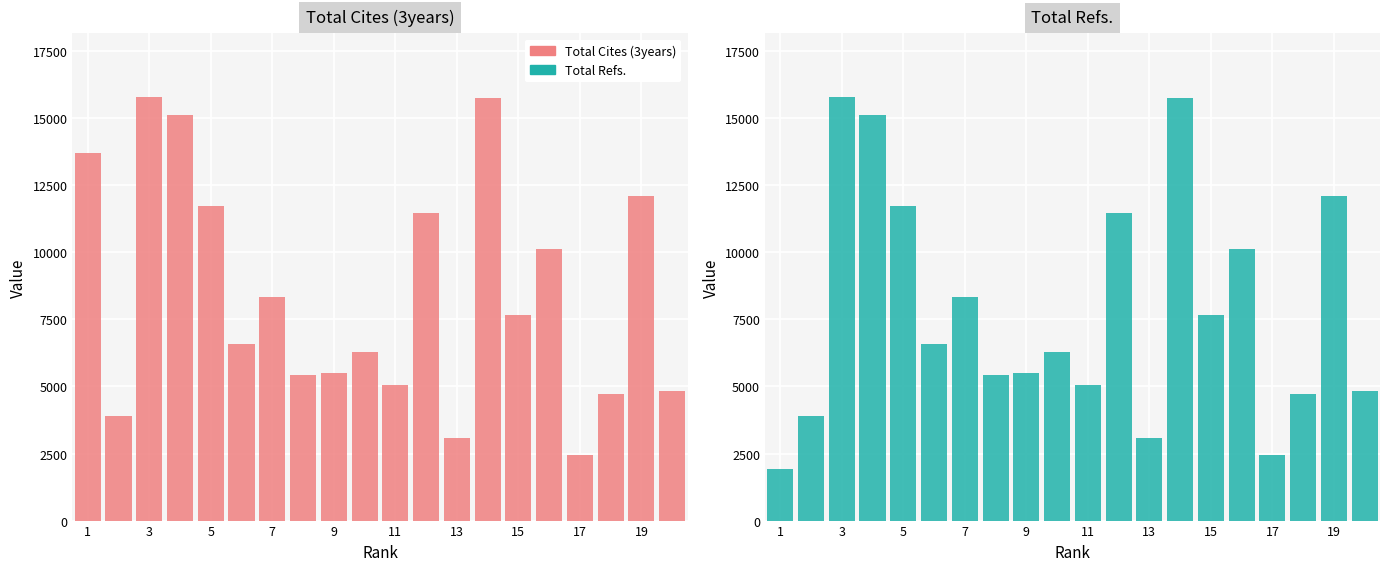

Is the value of Total Cites (3years) at 13 greater than the value of Total Refs. at 17?

Yes